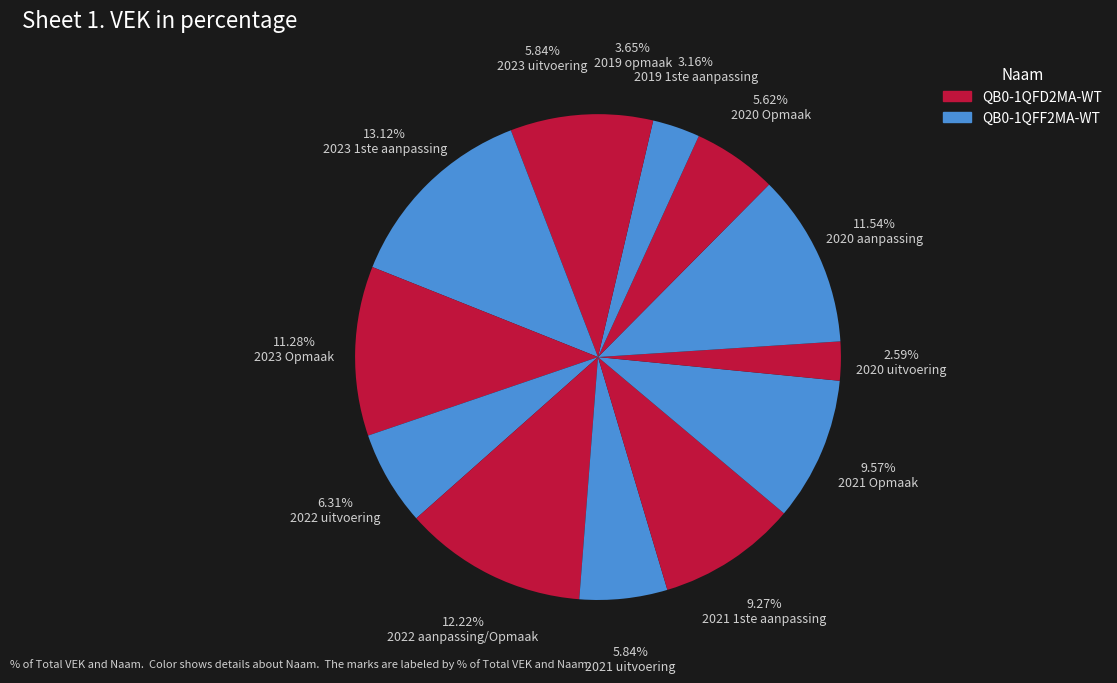

How many segments does this pie chart have?

13